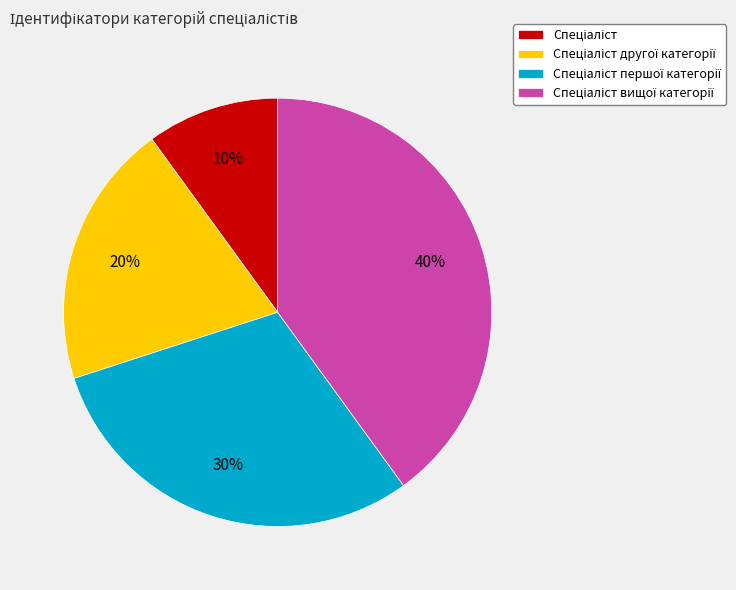

How many slices are in this pie chart?

4